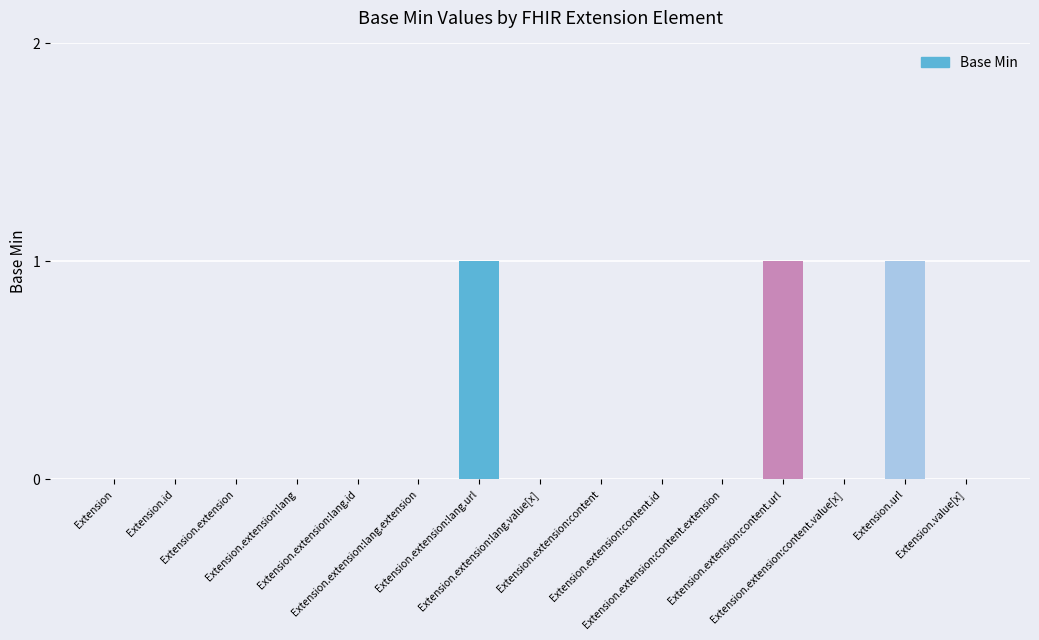

What is the sum of all values?

3